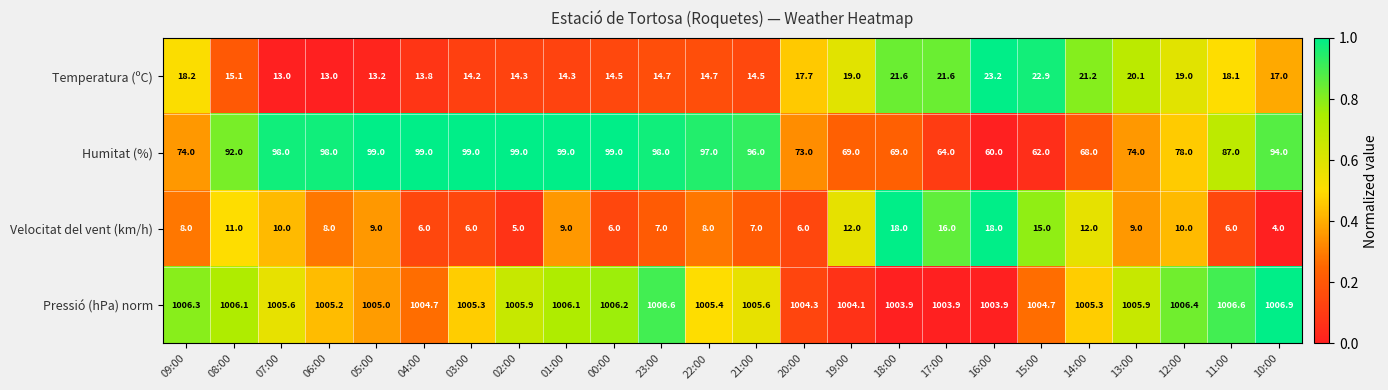

What is the approximate value of Temperatura (ºC) at 11:00?

18.1